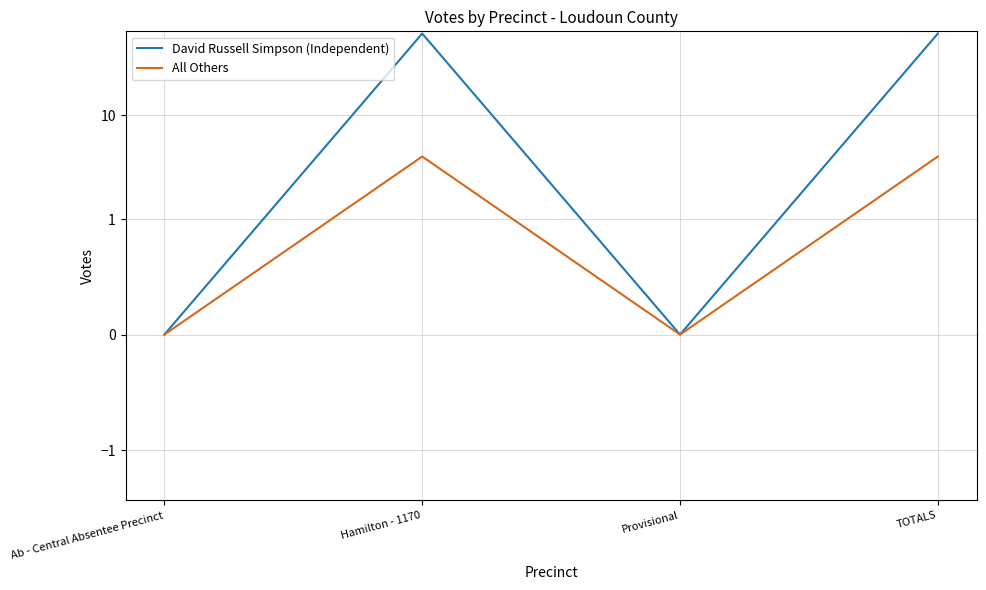

Which series has the largest range (max minus min)?

David Russell Simpson (Independent)